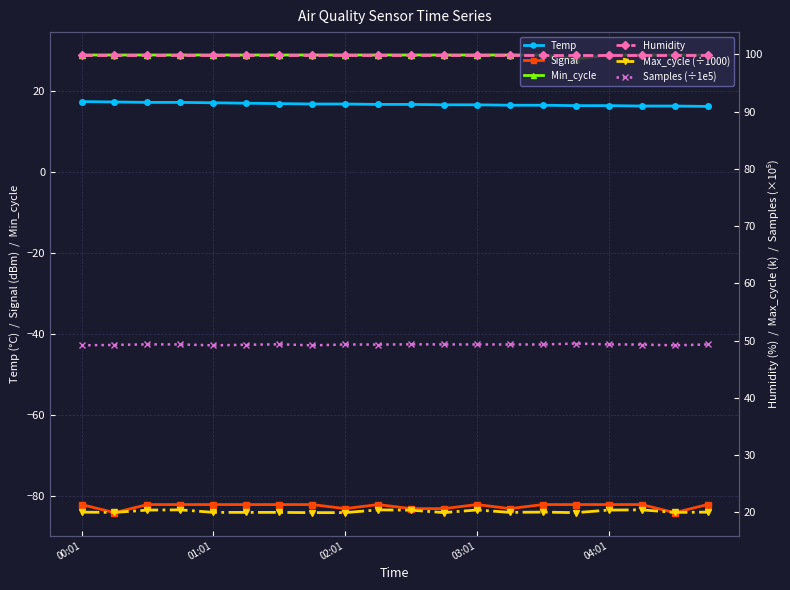

Reading right to left, transcribe all the data shown in this chart.

Temp: 16.3	16.4	16.4	16.5	16.5	16.6	16.6	16.7	16.7	16.8	16.8	16.9	16.9	17.0	17.1	17.2	17.3	17.3	17.4	17.5
Signal: -82.0	-84.0	-82.0	-82.0	-82.0	-82.0	-83.0	-82.0	-83.0	-83.0	-82.0	-83.0	-82.0	-82.0	-82.0	-82.0	-82.0	-82.0	-84.0	-82.0
Min_cycle: 29.0	29.0	29.0	29.0	28.0	29.0	29.0	29.0	29.0	29.0	29.0	29.0	29.0	29.0	29.0	29.0	29.0	29.0	29.0	29.0
Humidity: 99.9	99.9	99.9	99.9	99.9	99.9	99.9	99.9	99.9	99.9	99.9	99.9	99.9	99.9	99.9	99.9	99.9	99.9	99.9	99.9
Max_cycle (÷1000): 20.0	20.0	20.4	20.4	19.9	20.0	20.0	20.4	19.9	20.3	20.4	19.9	19.9	20.0	20.0	20.0	20.4	20.4	20.0	20.0
Samples (÷1e5): 49.3	49.2	49.3	49.3	49.5	49.3	49.3	49.3	49.3	49.3	49.3	49.3	49.2	49.3	49.3	49.2	49.3	49.3	49.2	49.1